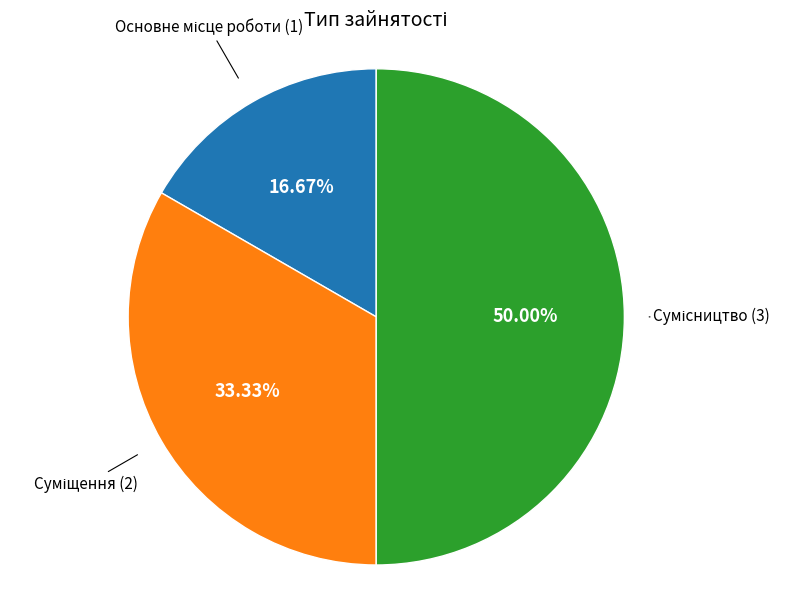

How many slices are in this pie chart?

3